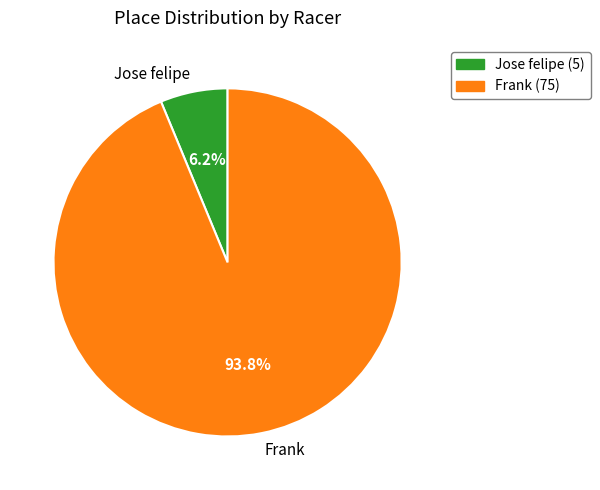

How many slices are in this pie chart?

2